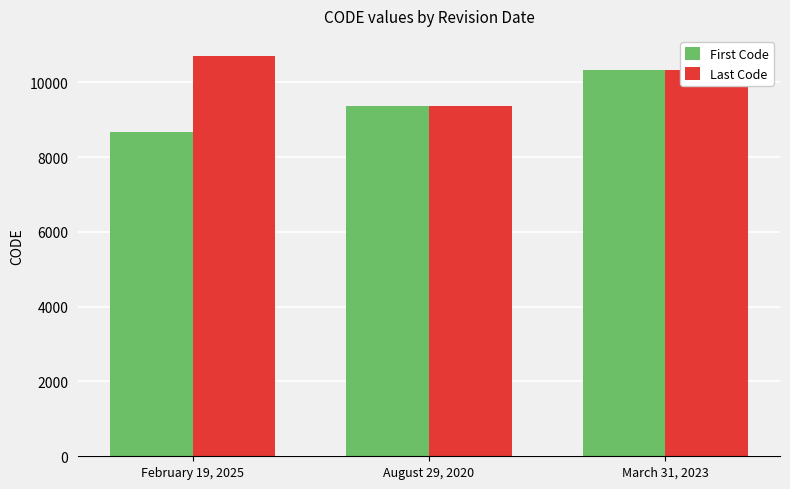

List the labels in order of First Code value, smallest first.

February 19, 2025, August 29, 2020, March 31, 2023